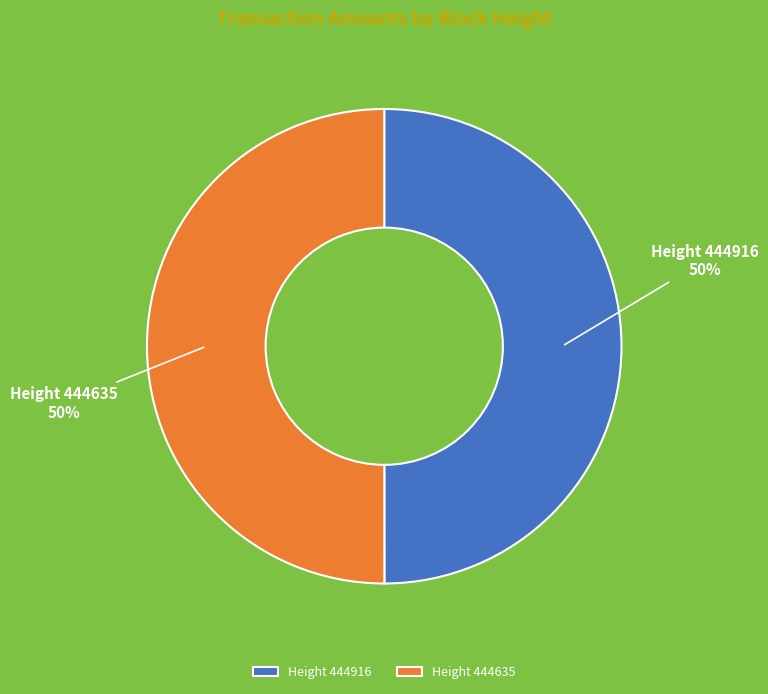

Is the sum of Height 444635 and Height 444916 greater than half?

Yes